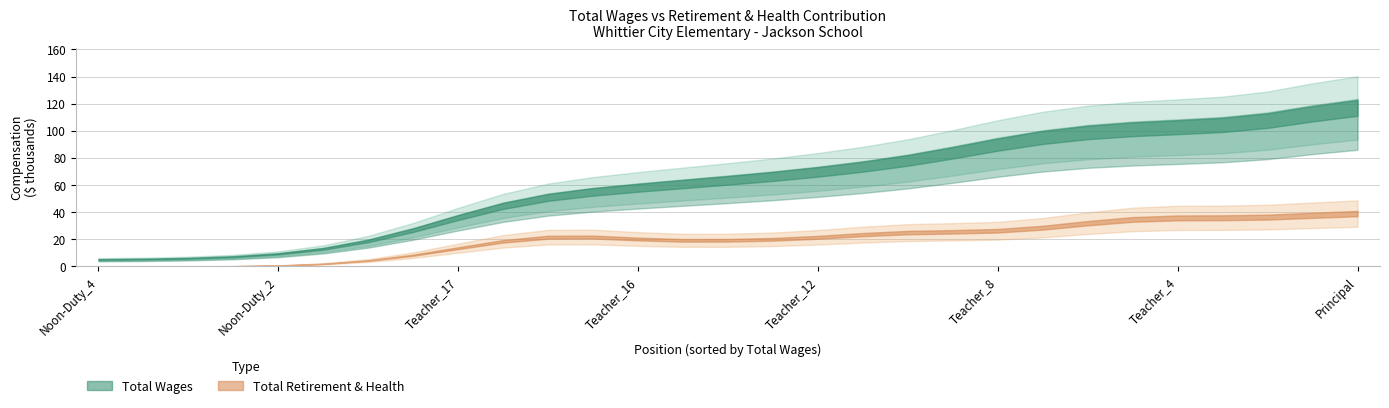

What position from the left is 22?

23